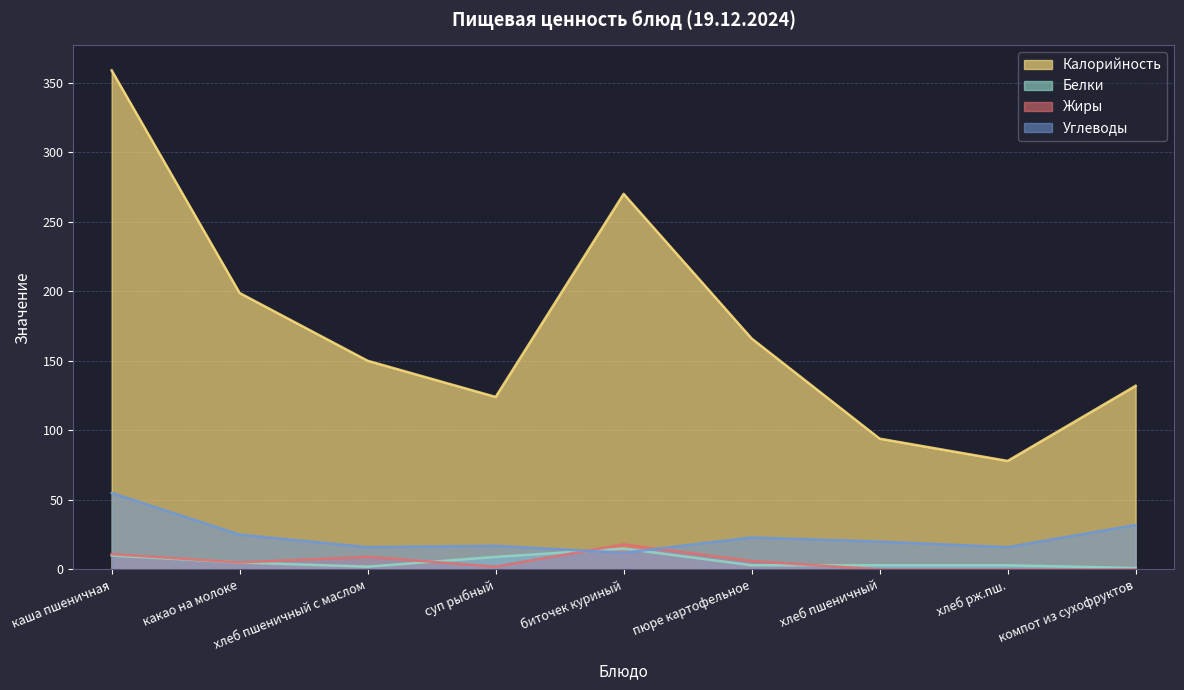

Is the value of Жиры at каша пшеничная greater than the value of Калорийность at пюре картофельное?

No